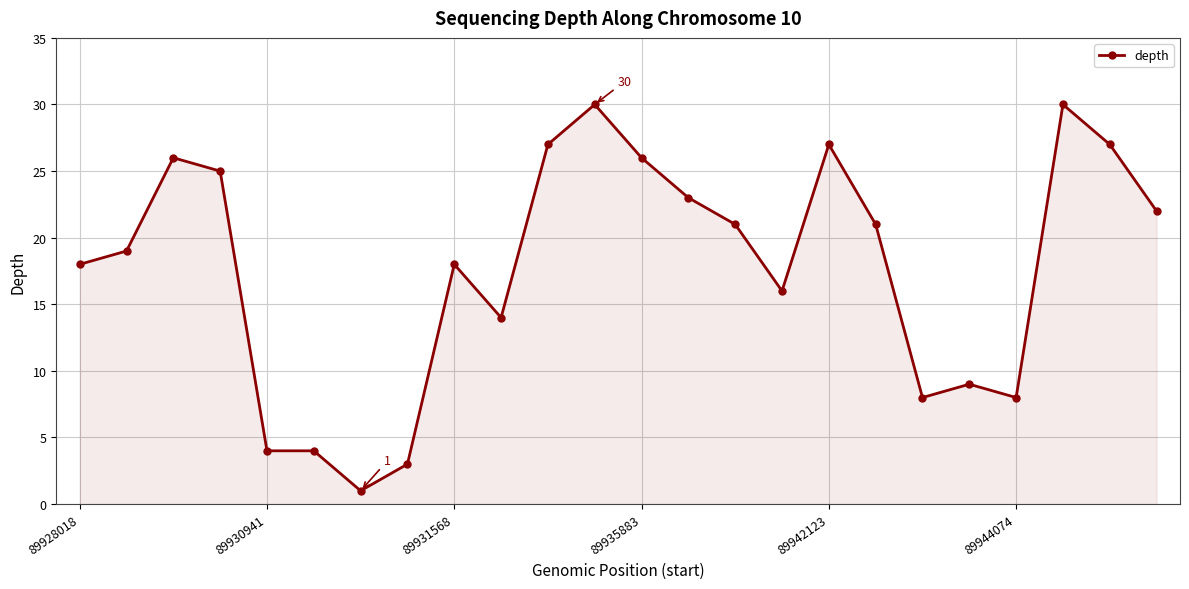

What is the value of the 15th point from the left?

21